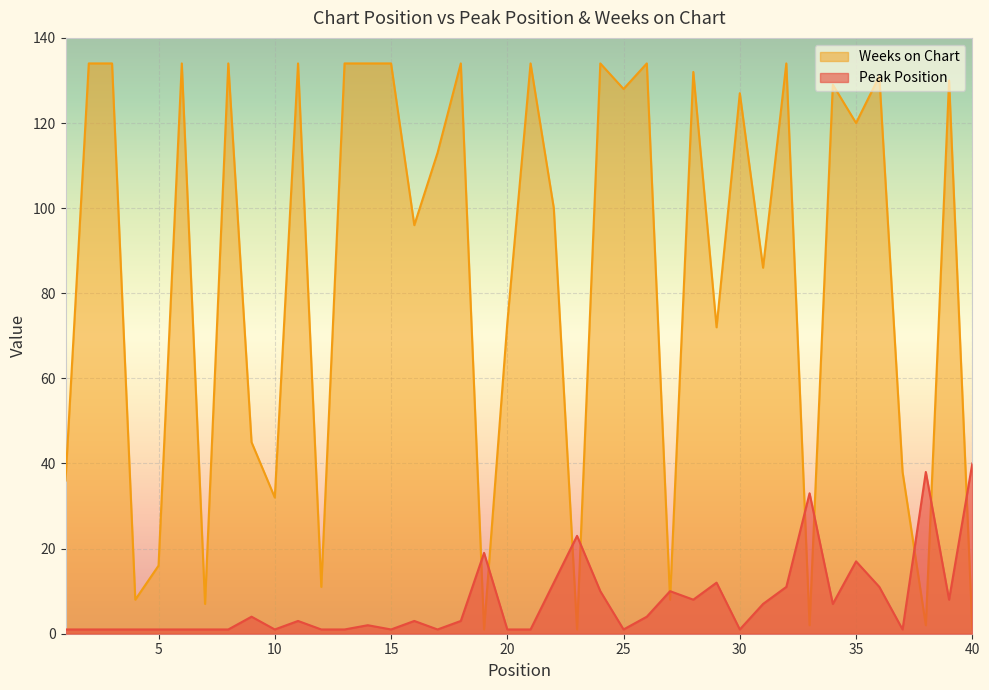

At which category does Peak Position reach its first local valley?

10